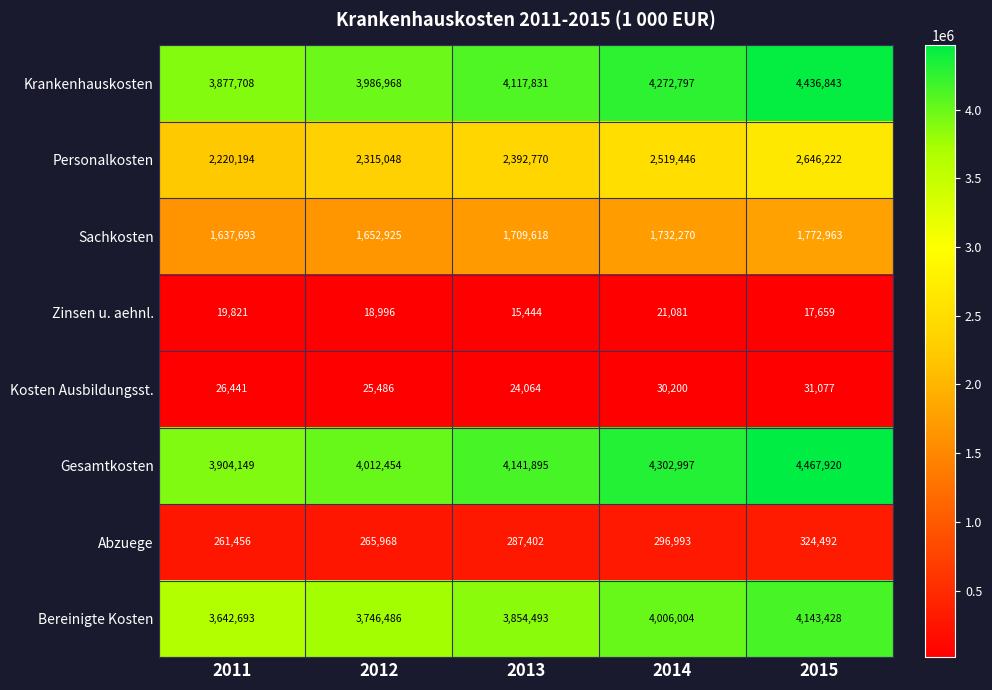

What is the sum of the Gesamtkosten values at 2011 and 2014?

8207146